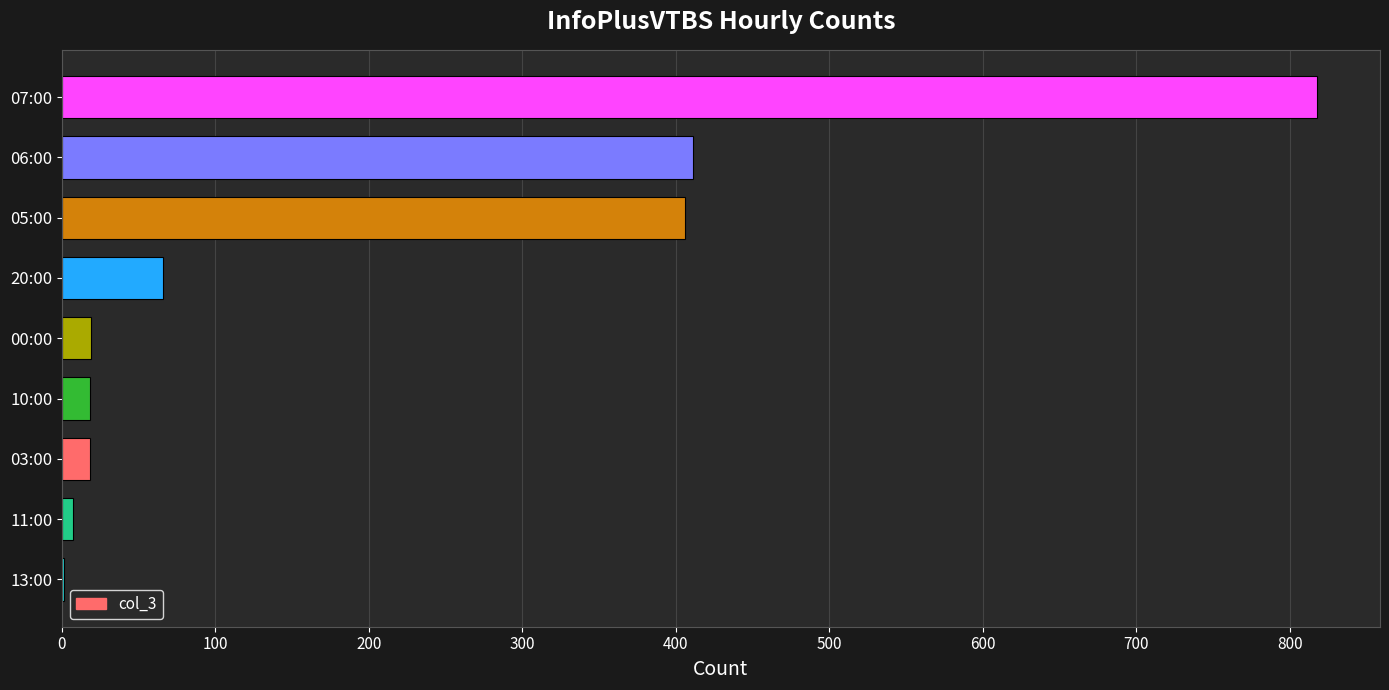

Approximately how many times larger is the value at 00:00 compared to 03:00?

1.1